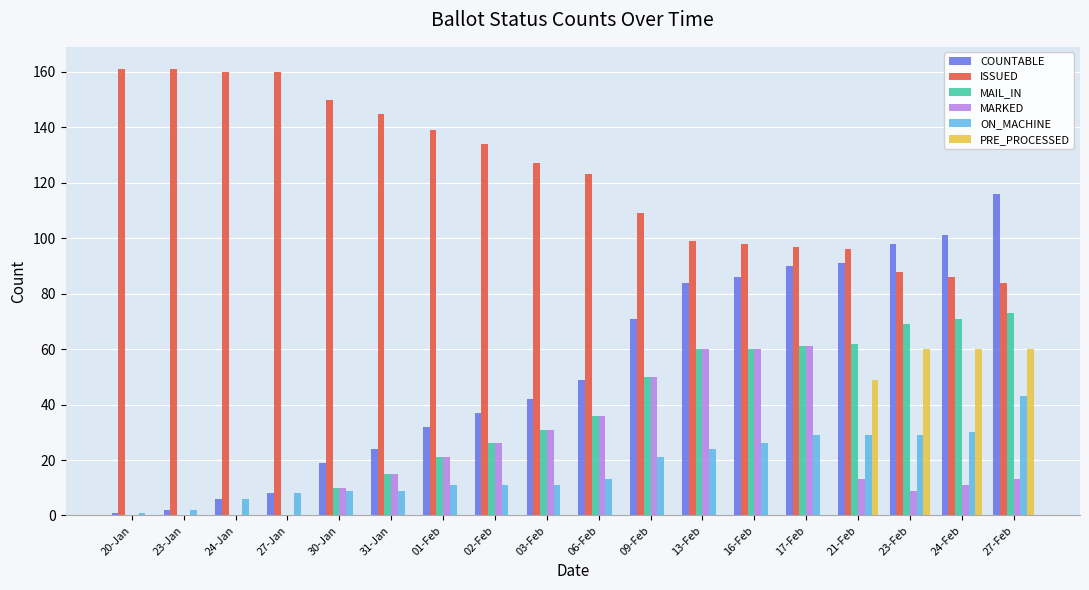

Are the bars grouped side by side (vs. stacked)?

Yes